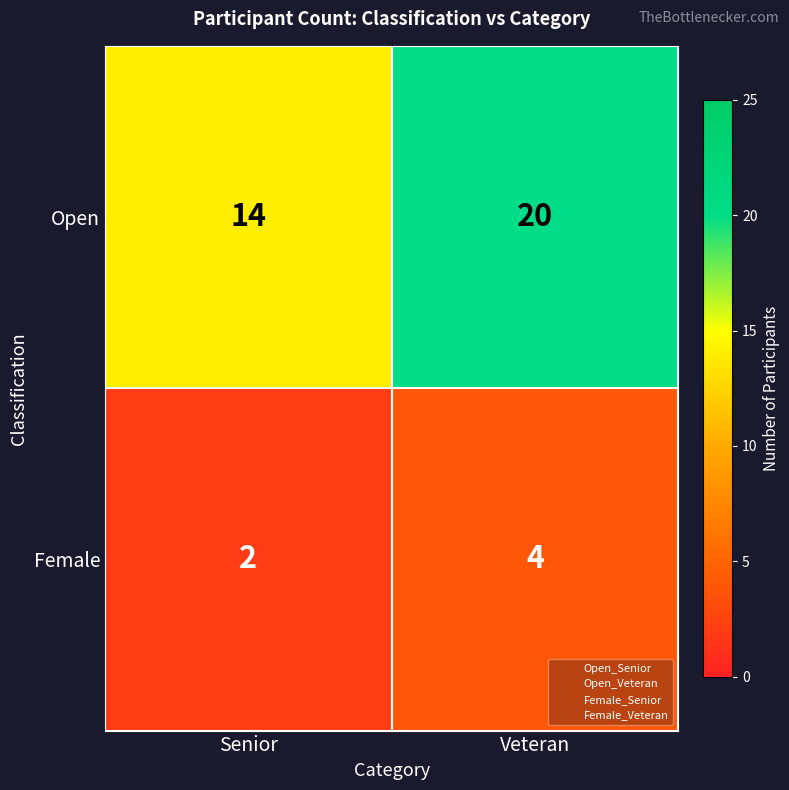

Reading left to right, extract all data points from this chart.

Open: 14	20
Female: 2	4